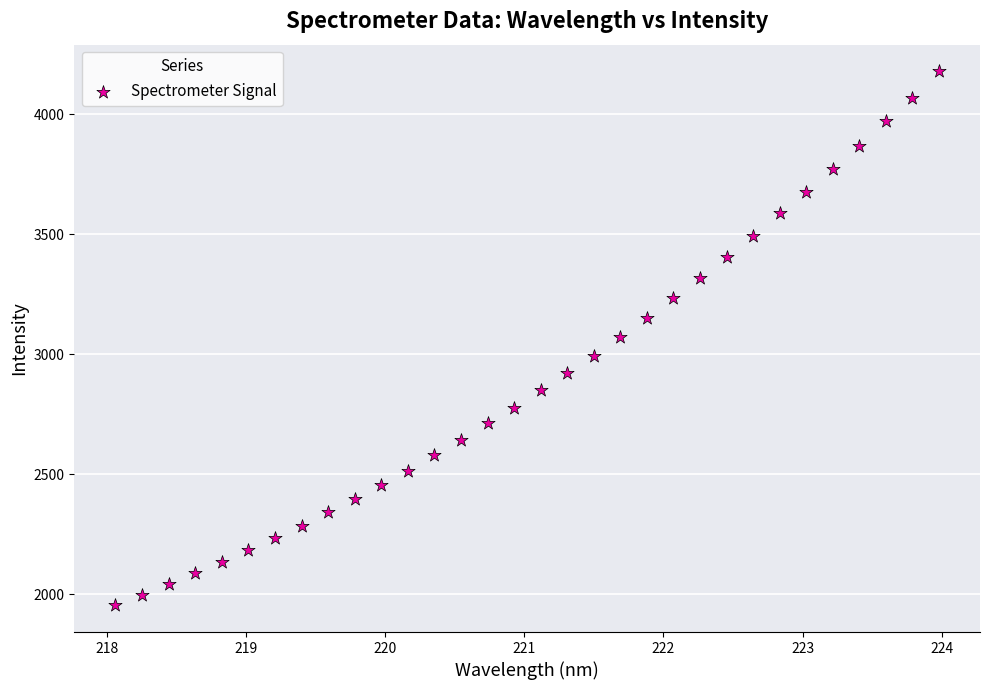

What is the range of Y values (max minus min)?

2224.0